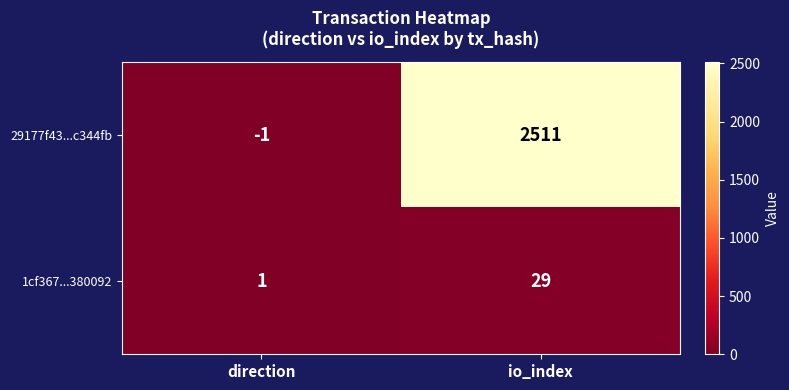

At direction, list the series in order from smallest to largest.

29177f43...c344fb, 1cf367...380092